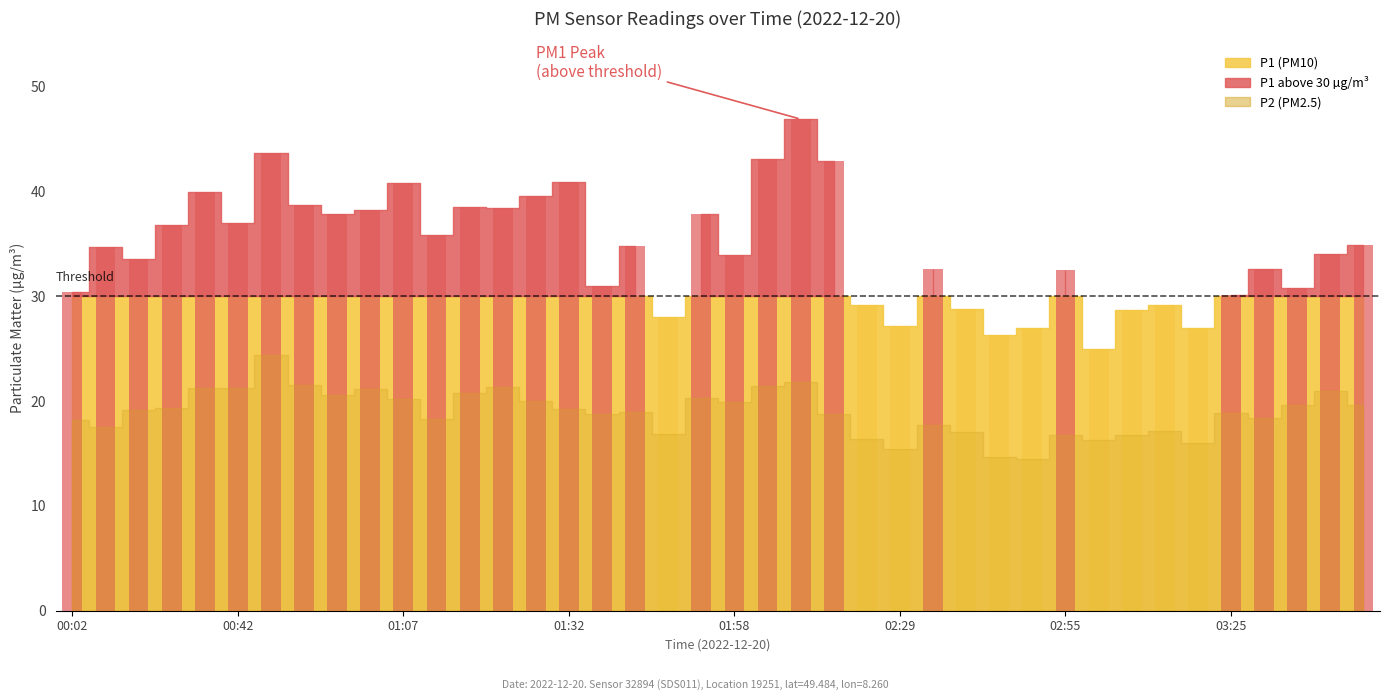

What is the label of the 5th bar from the right?

03:25